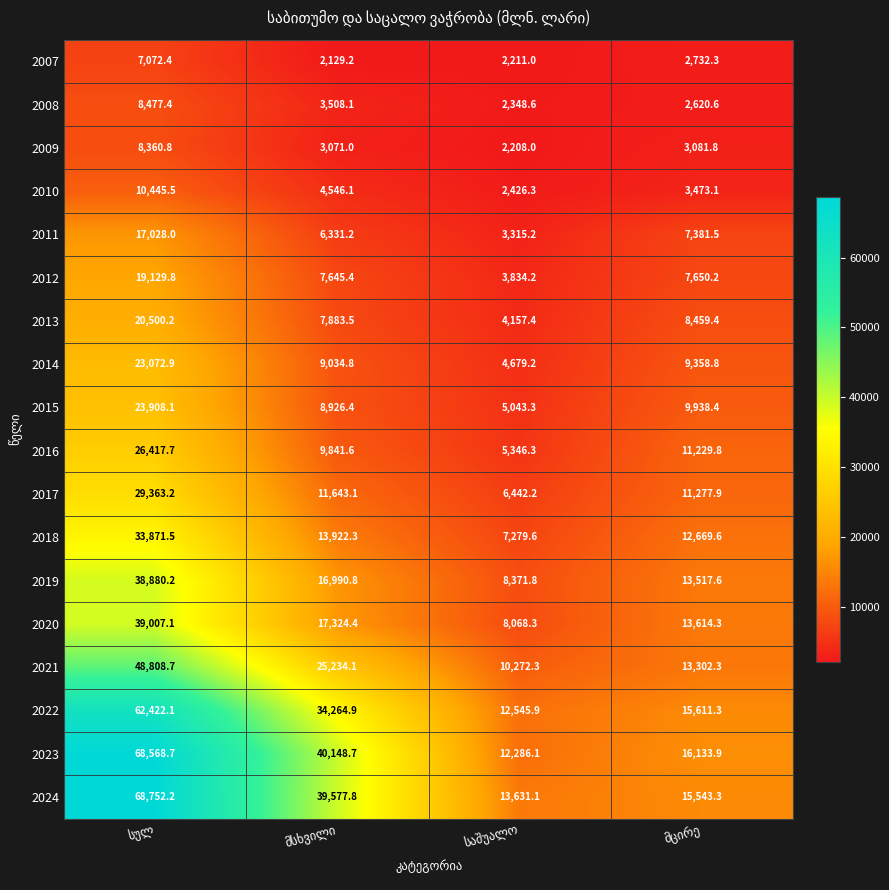

List the series in order of their peak value, highest first.

2024, 2023, 2022, 2021, 2020, 2019, 2018, 2017, 2016, 2015, 2014, 2013, 2012, 2011, 2010, 2008, 2009, 2007